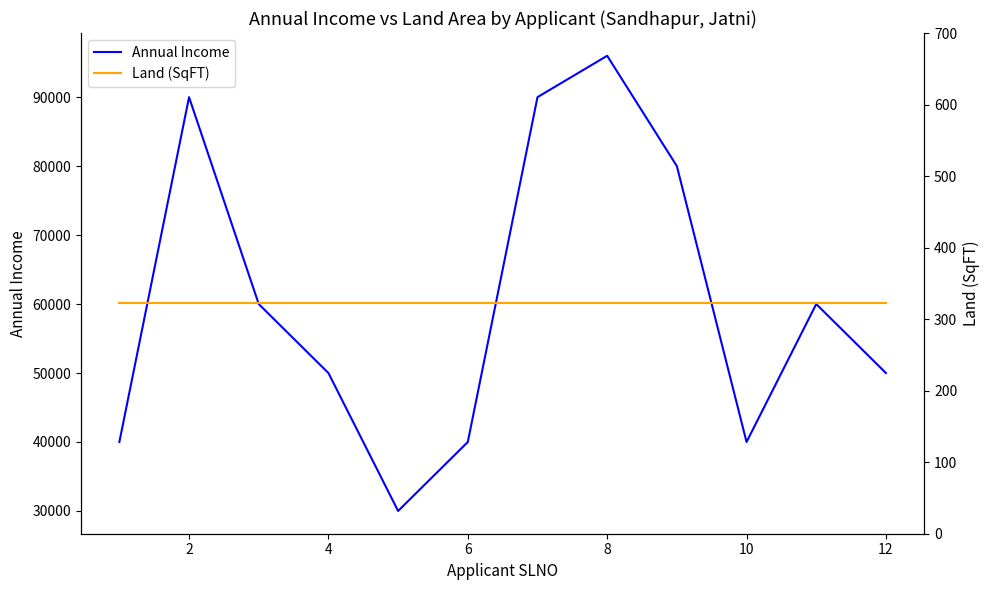

What is the average value of the Annual Income series?

60500